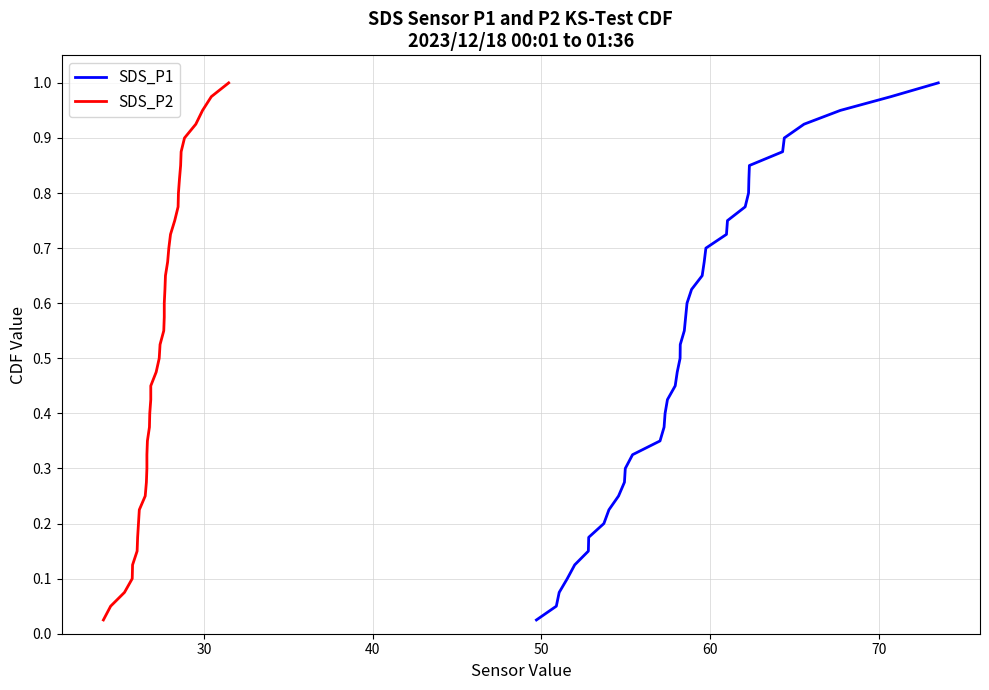

Does the chart have visible grid lines?

Yes